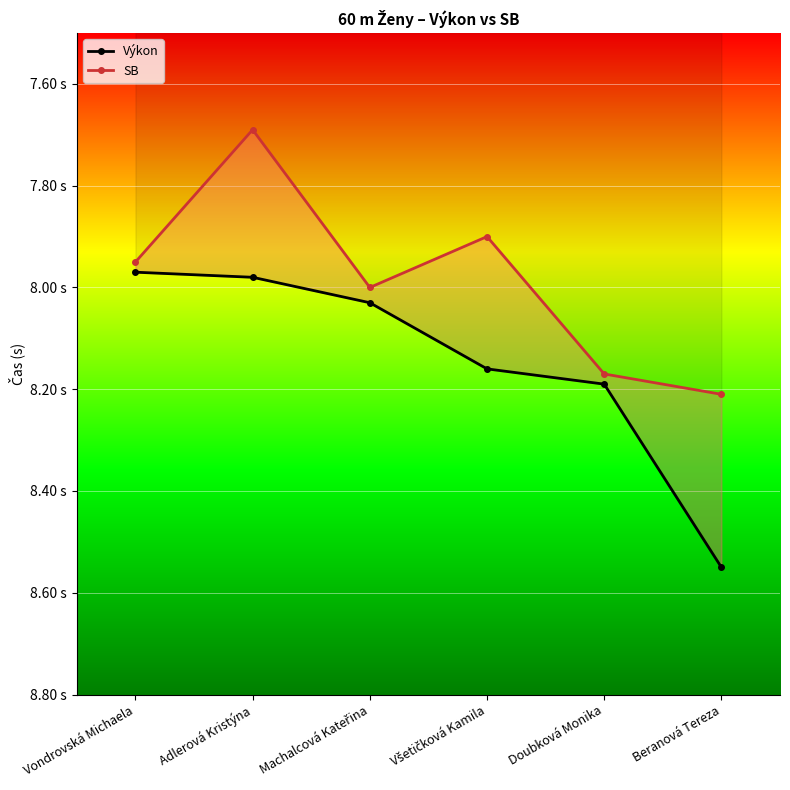

What is the label of the 6th point from the left?

Beranová Tereza